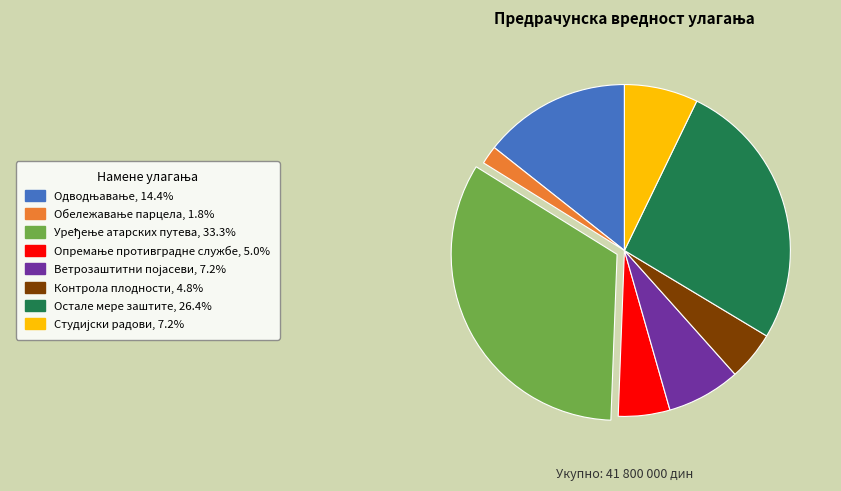

Does any single category account for the majority?

No